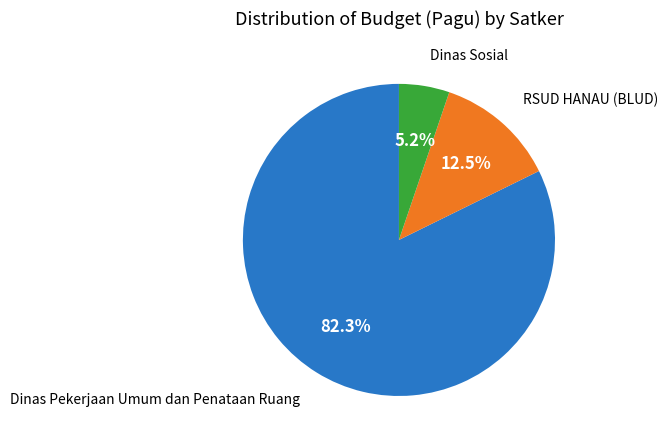

What is the smallest slice in the pie chart?

Dinas Sosial